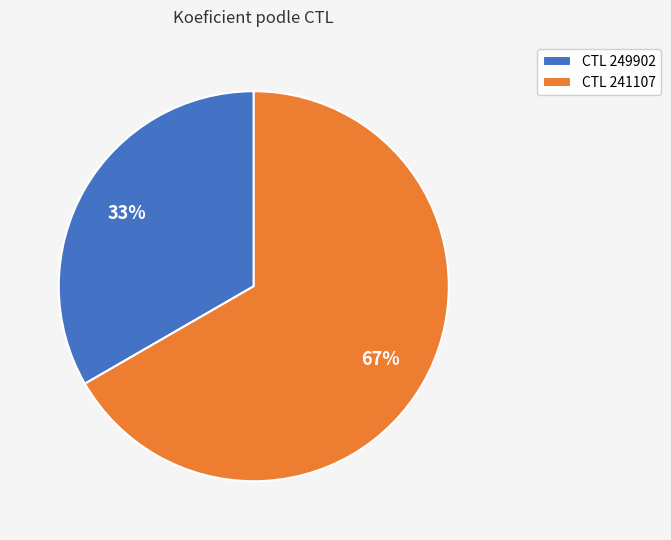

Which category has the smallest portion of the pie?

CTL 249902